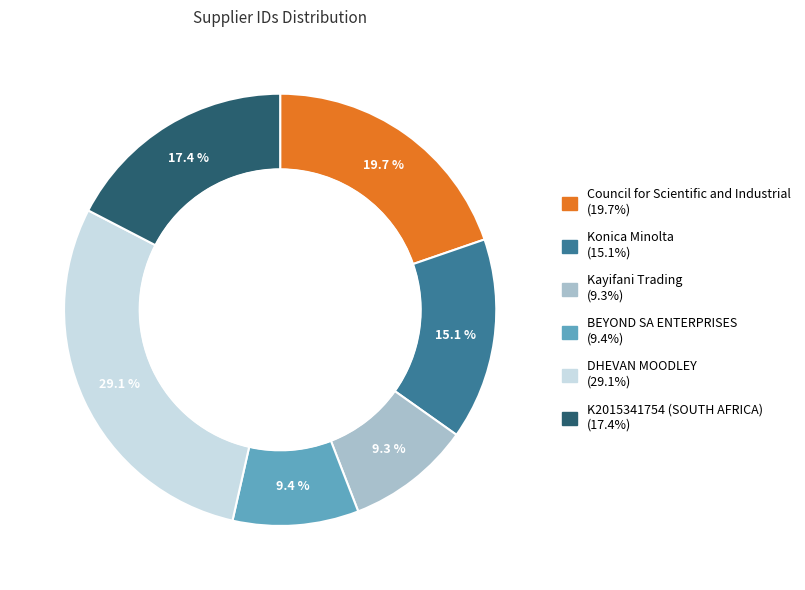

To the nearest percent, what is the combined percentage of K2015341754 (SOUTH AFRICA) and Council for Scientific and Industrial?

37%